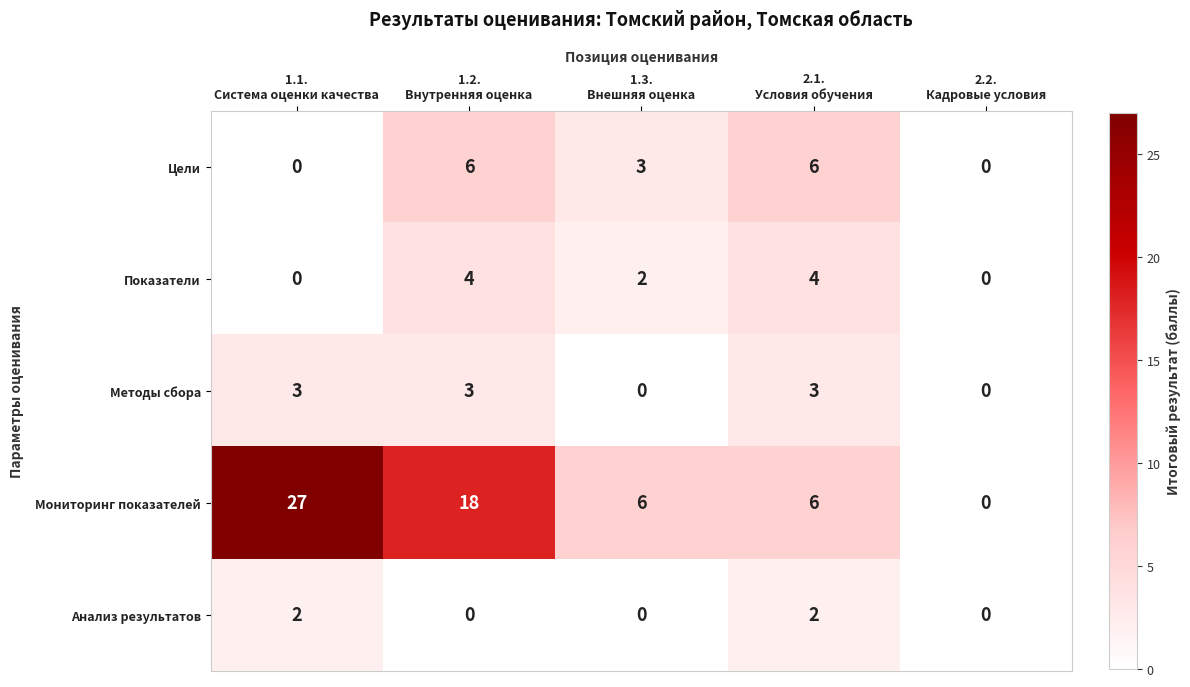

Between 1.2.
Внутренняя оценка and 2.2.
Кадровые условия, which series saw the biggest shift?

Мониторинг показателей